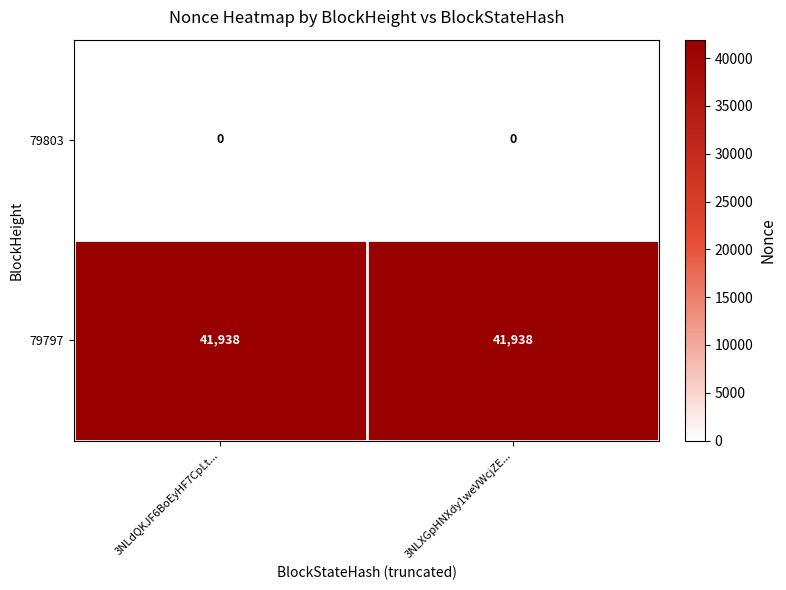

What is the difference between the highest and lowest values at 3NLXGpHNXdy1weVWcjZE...?

41938